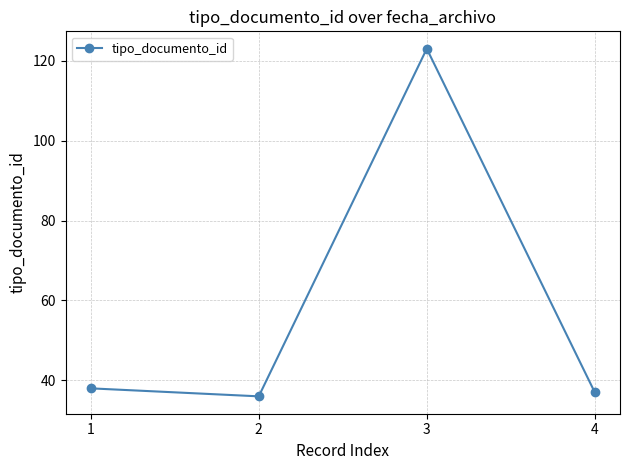

What is the difference between the values at 1 and 3?

85